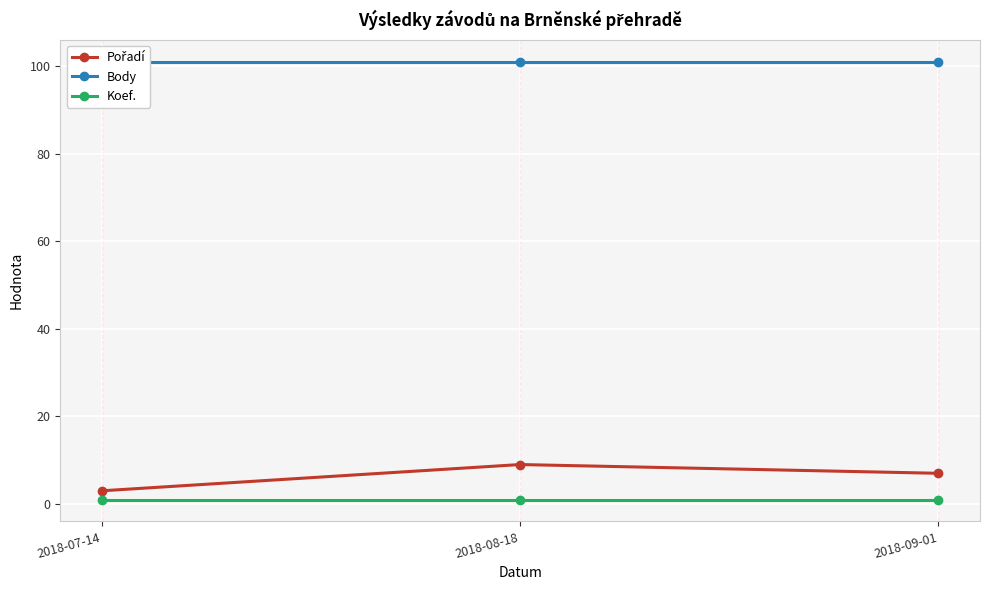

Reading left to right, extract all data points from this chart.

Pořadí: 2018-07-14=3	2018-08-18=9	2018-09-01=7
Body: 2018-07-14=101	2018-08-18=101	2018-09-01=101
Koef.: 2018-07-14=1	2018-08-18=1	2018-09-01=1